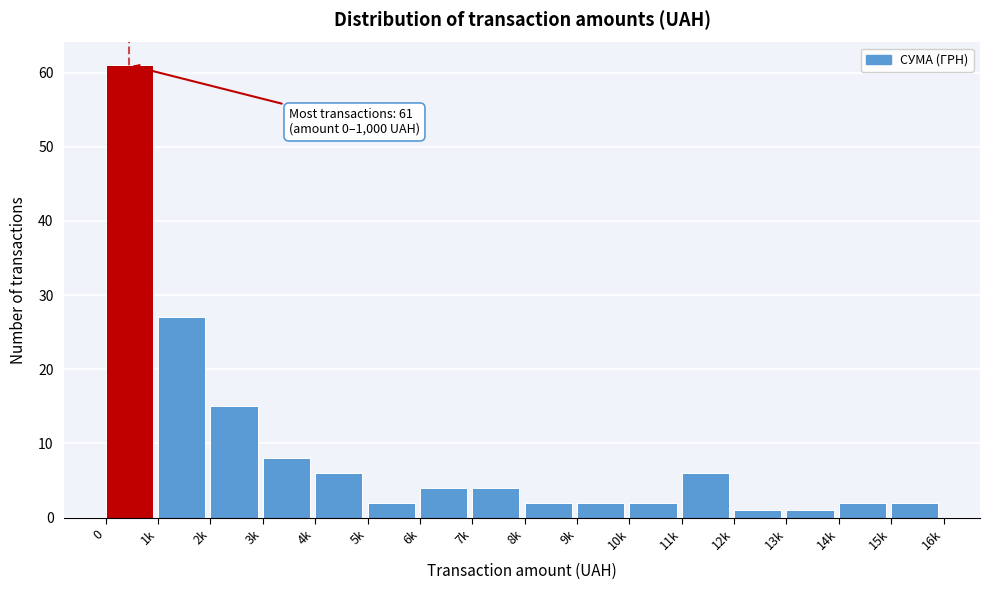

Reading left to right, list all the values displayed in this chart.

61	27	15	8	6	2	4	4	2	2	2	6	1	1	2	2